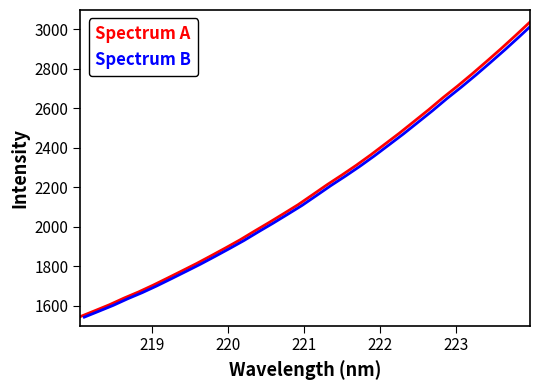

What is the maximum value for Spectrum A?

3035.8